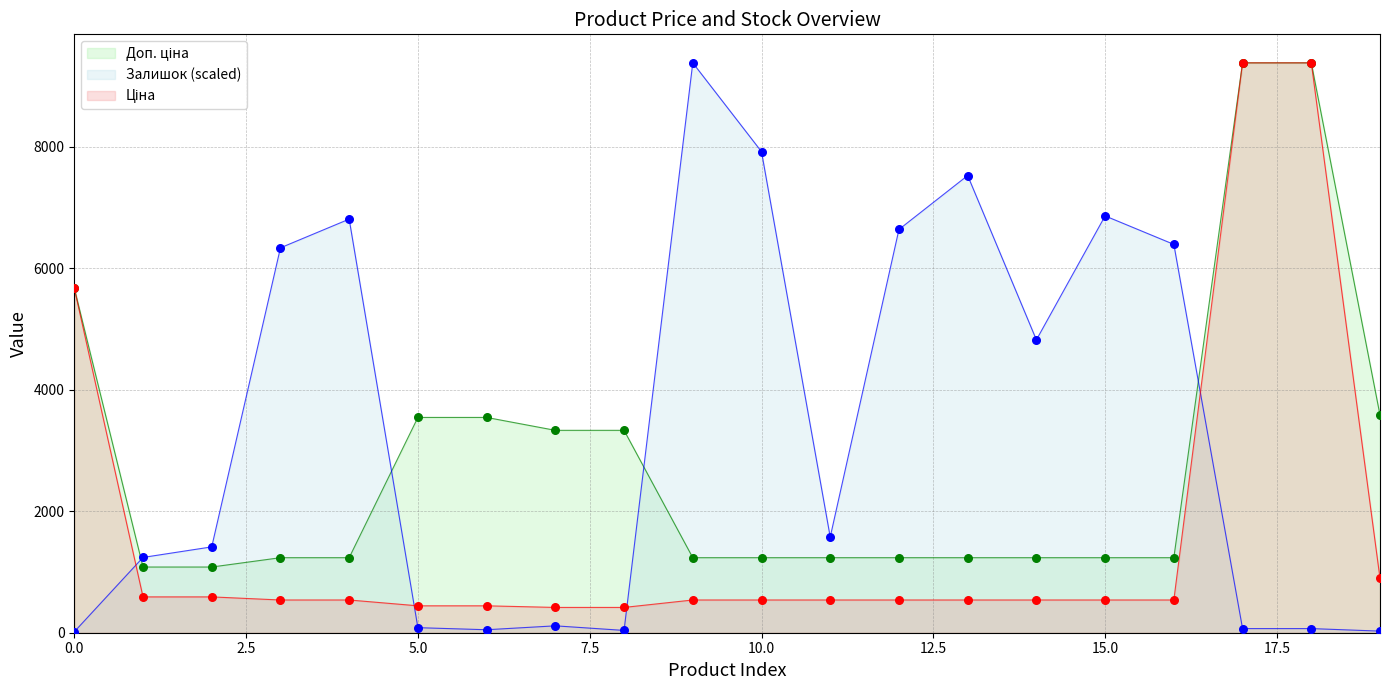

What is the maximum value for Залишок (scaled)?

9384.0